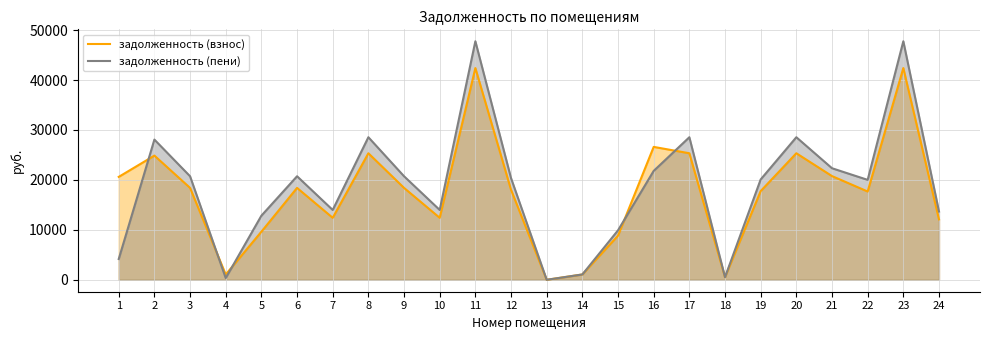

Which has a higher value, 20 or 5?

20